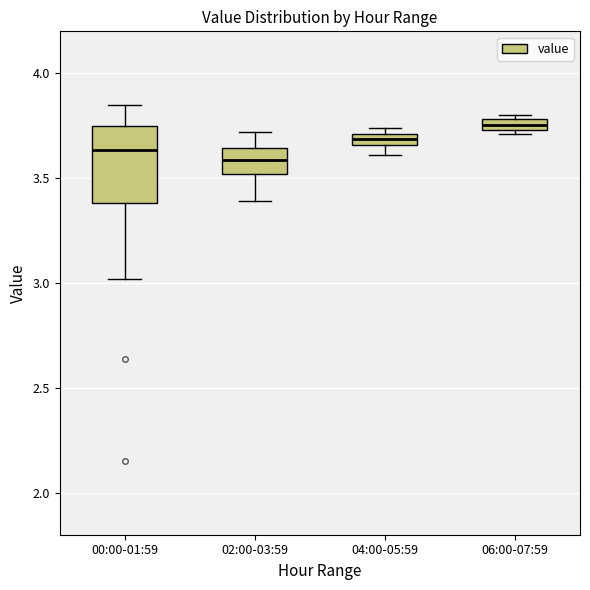

Where does the upper whisker of the box for 02:00-03:59 end on the y-axis? The values are not printed on the chart, so give them approximately, as read against the axis.

3.70